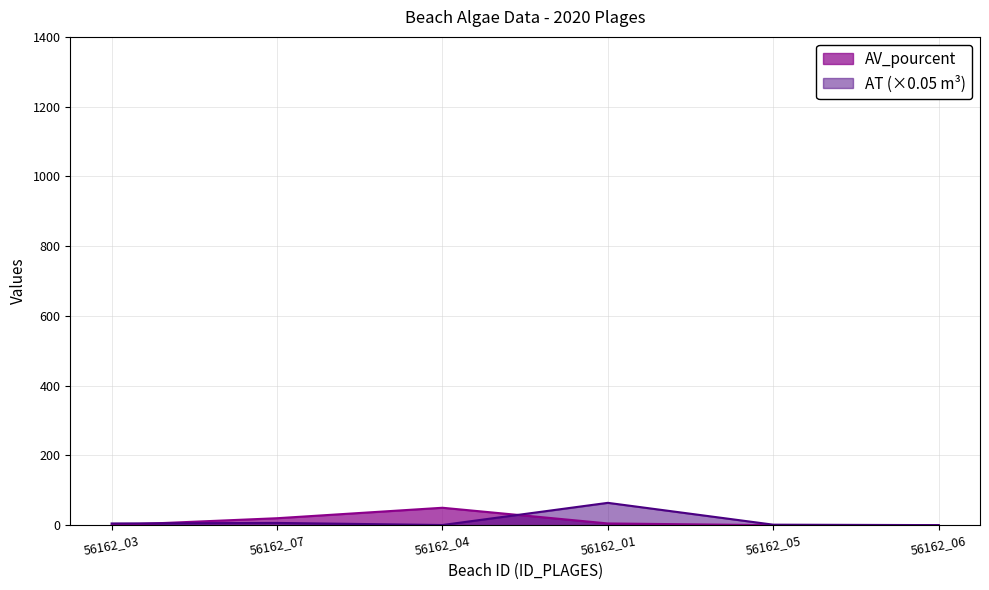

What is the difference between the maximum and minimum values in the AT_volume series?

63.9